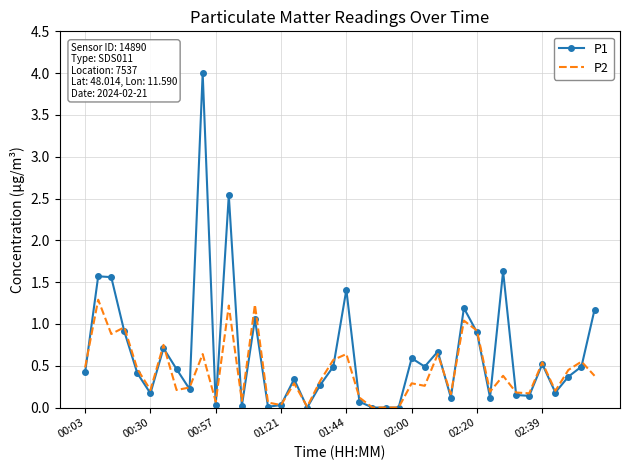

List the series in order of their overall mean, lowest first.

P2, P1